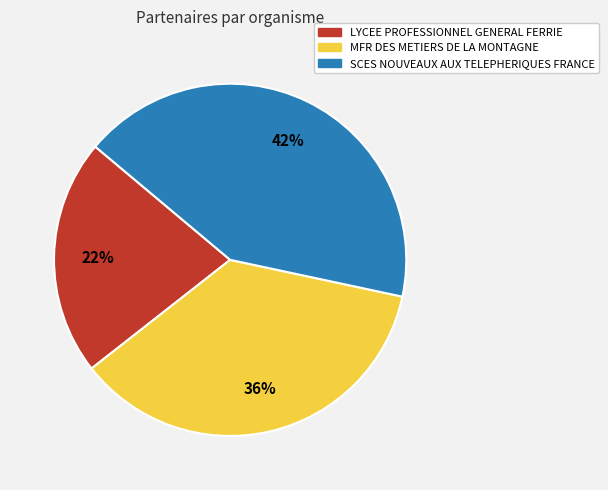

Which slice is the largest?

SCES NOUVEAUX AUX TELEPHERIQUES FRANCE